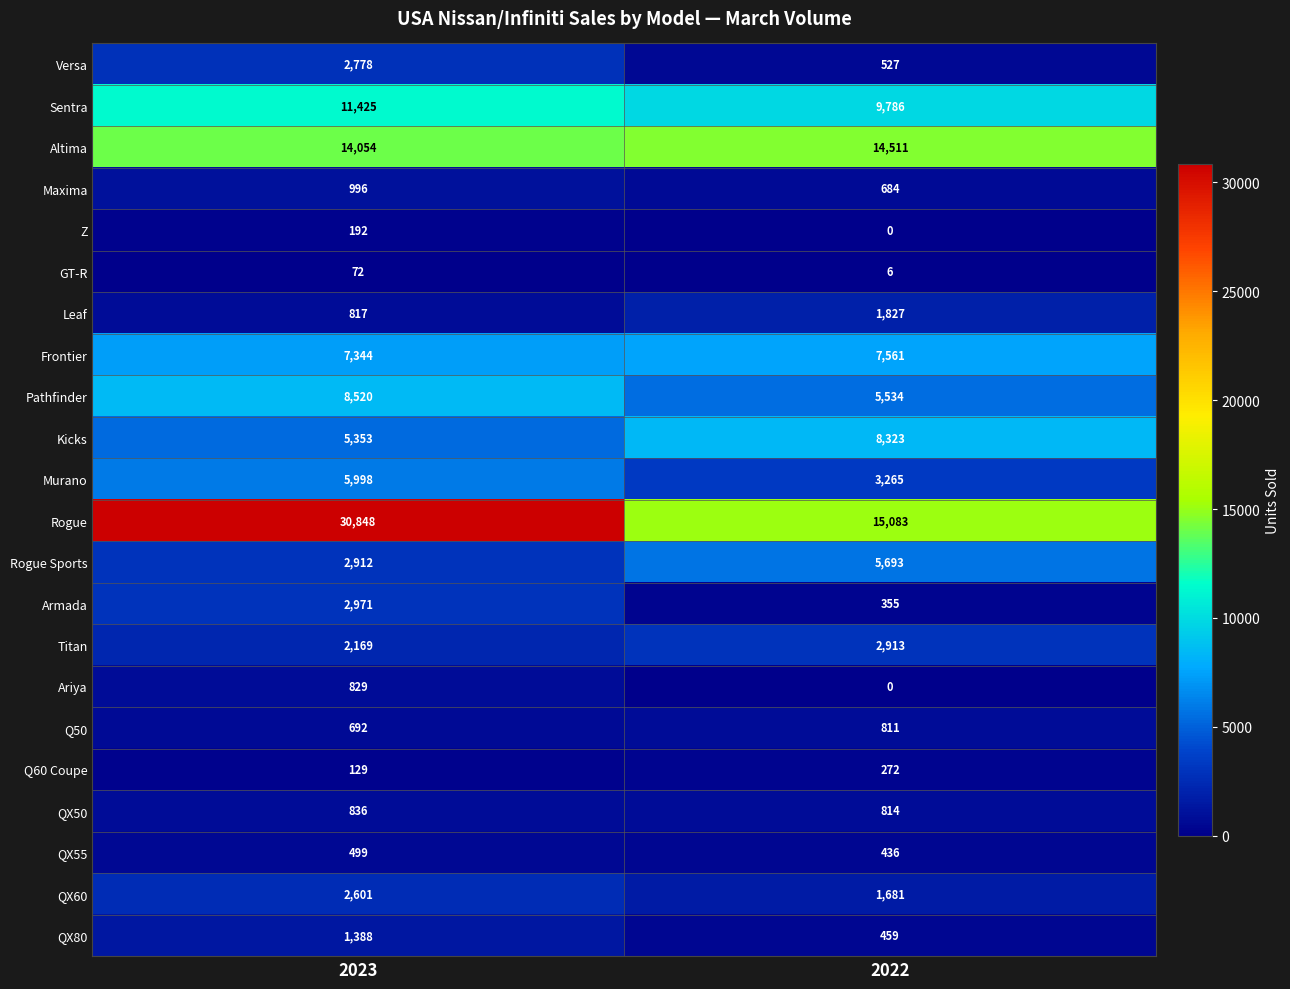

Is it true that Ariya equals 829 at 2023?

True